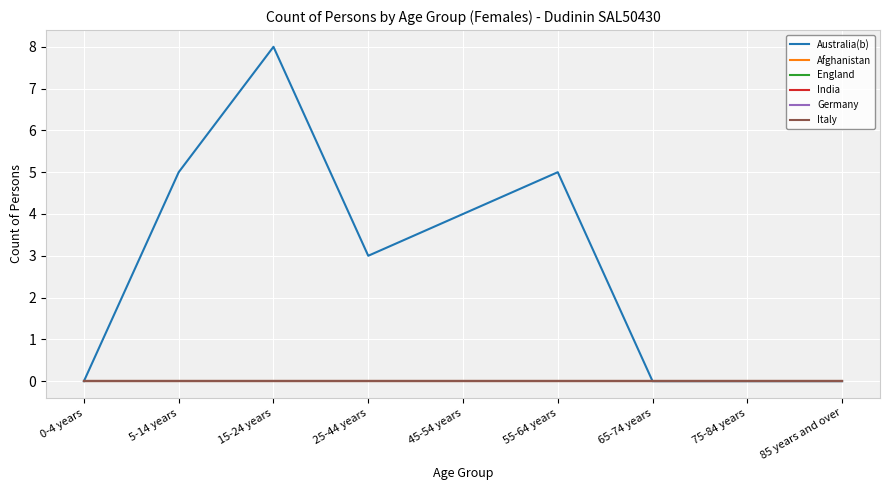

Reading left to right, list all the values displayed in this chart.

Australia(b): 0	5	8	3	4	5	0	0	0
Afghanistan: 0	0	0	0	0	0	0	0	0
England: 0	0	0	0	0	0	0	0	0
India: 0	0	0	0	0	0	0	0	0
Germany: 0	0	0	0	0	0	0	0	0
Italy: 0	0	0	0	0	0	0	0	0